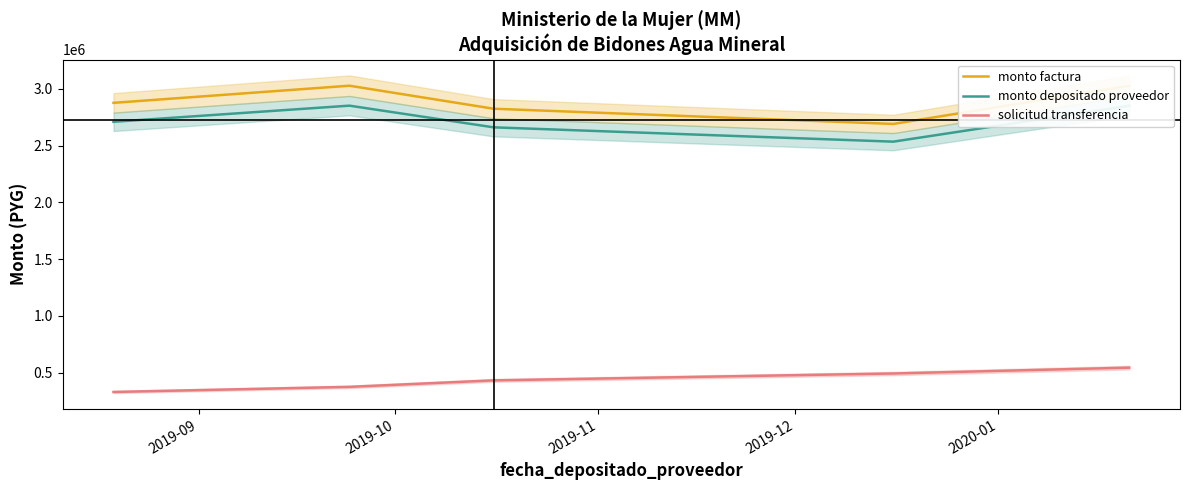

True or false: solicitud transferencia and monto depositado proveedor cross at least once.

False